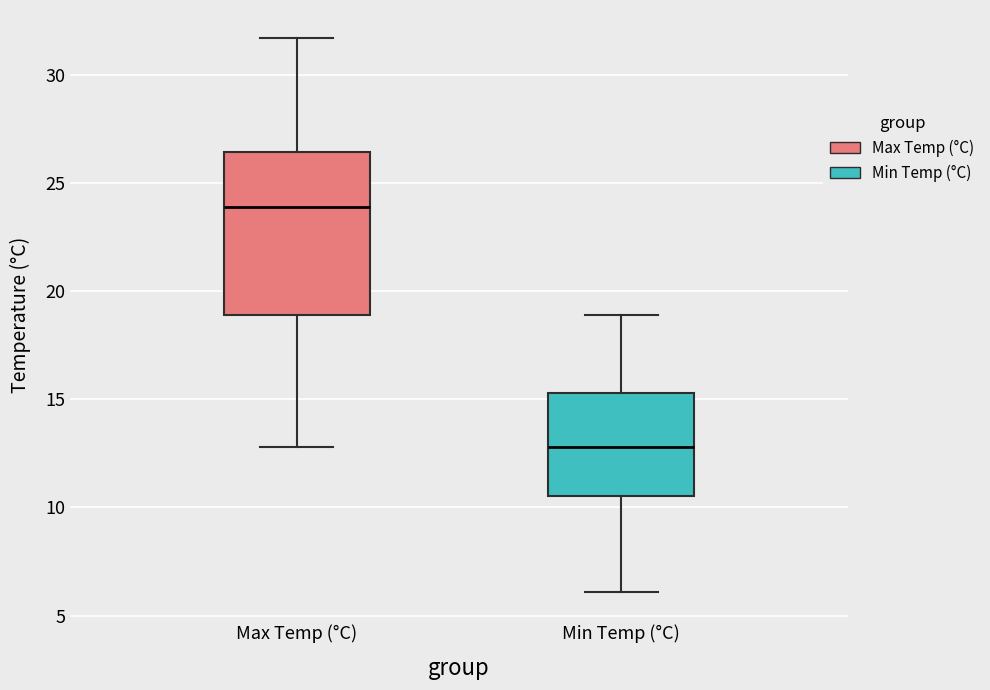

Which box has the lowest median line?

Min Temp (°C)